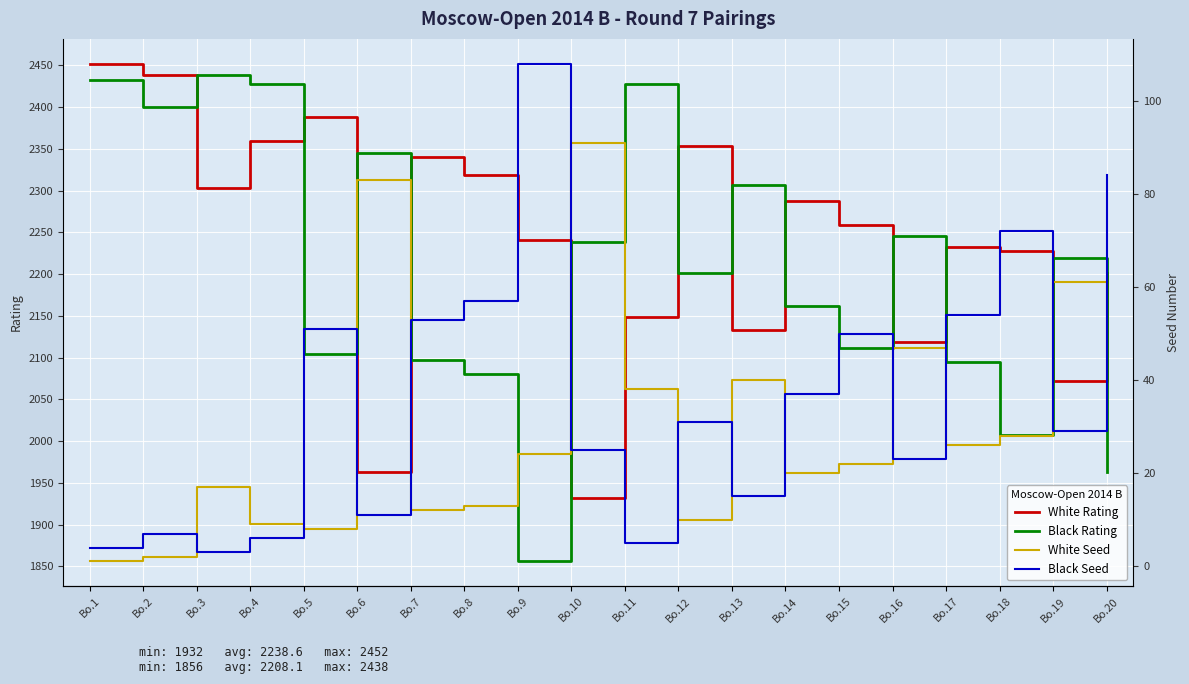

How many distinct data groups are displayed?

4